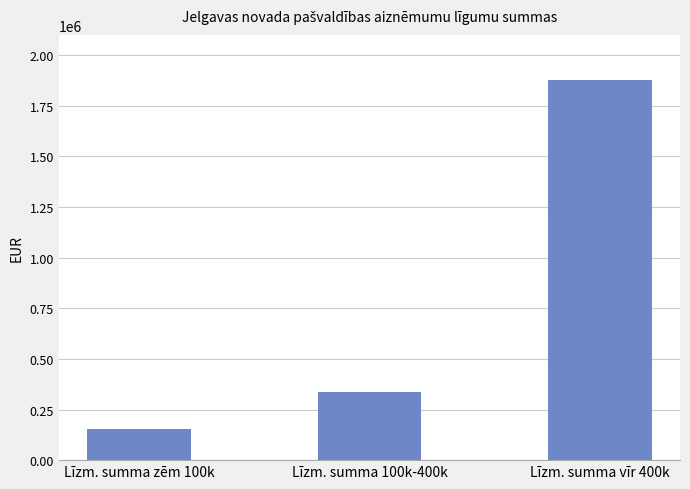

What is the average value?

789041.6